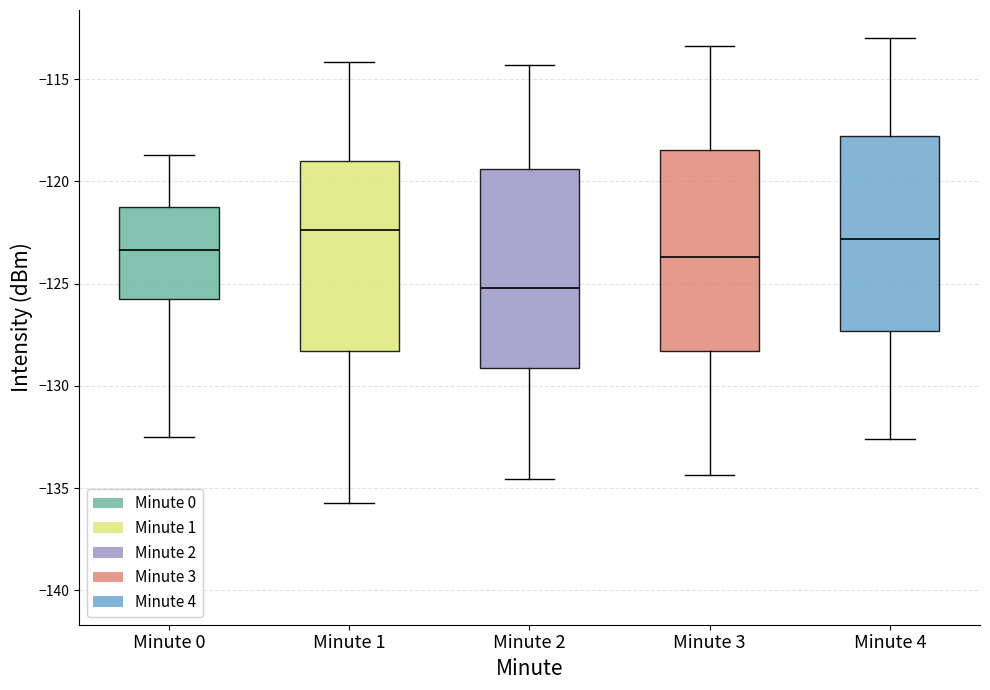

Reading left to right, read every box against the y-axis: the position of its median line, the range the box covers, and the ends of its whiskers. The values are not printed on the chart, so give them approximately, as read against the axis.

Minute 0: median -123.5, box -126.0 to -121.0, whiskers -132.5 to -118.5
Minute 1: median -122.5, box -128.5 to -119.0, whiskers -135.5 to -114.0
Minute 2: median -125.0, box -129.0 to -119.5, whiskers -134.5 to -114.5
Minute 3: median -123.5, box -128.5 to -118.5, whiskers -134.5 to -113.5
Minute 4: median -123.0, box -127.5 to -118.0, whiskers -132.5 to -113.0